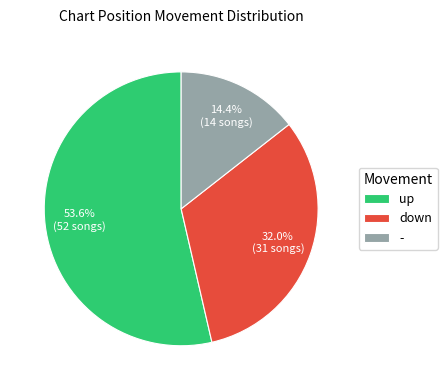

Approximately how many times larger is the value at down compared to up?

0.6